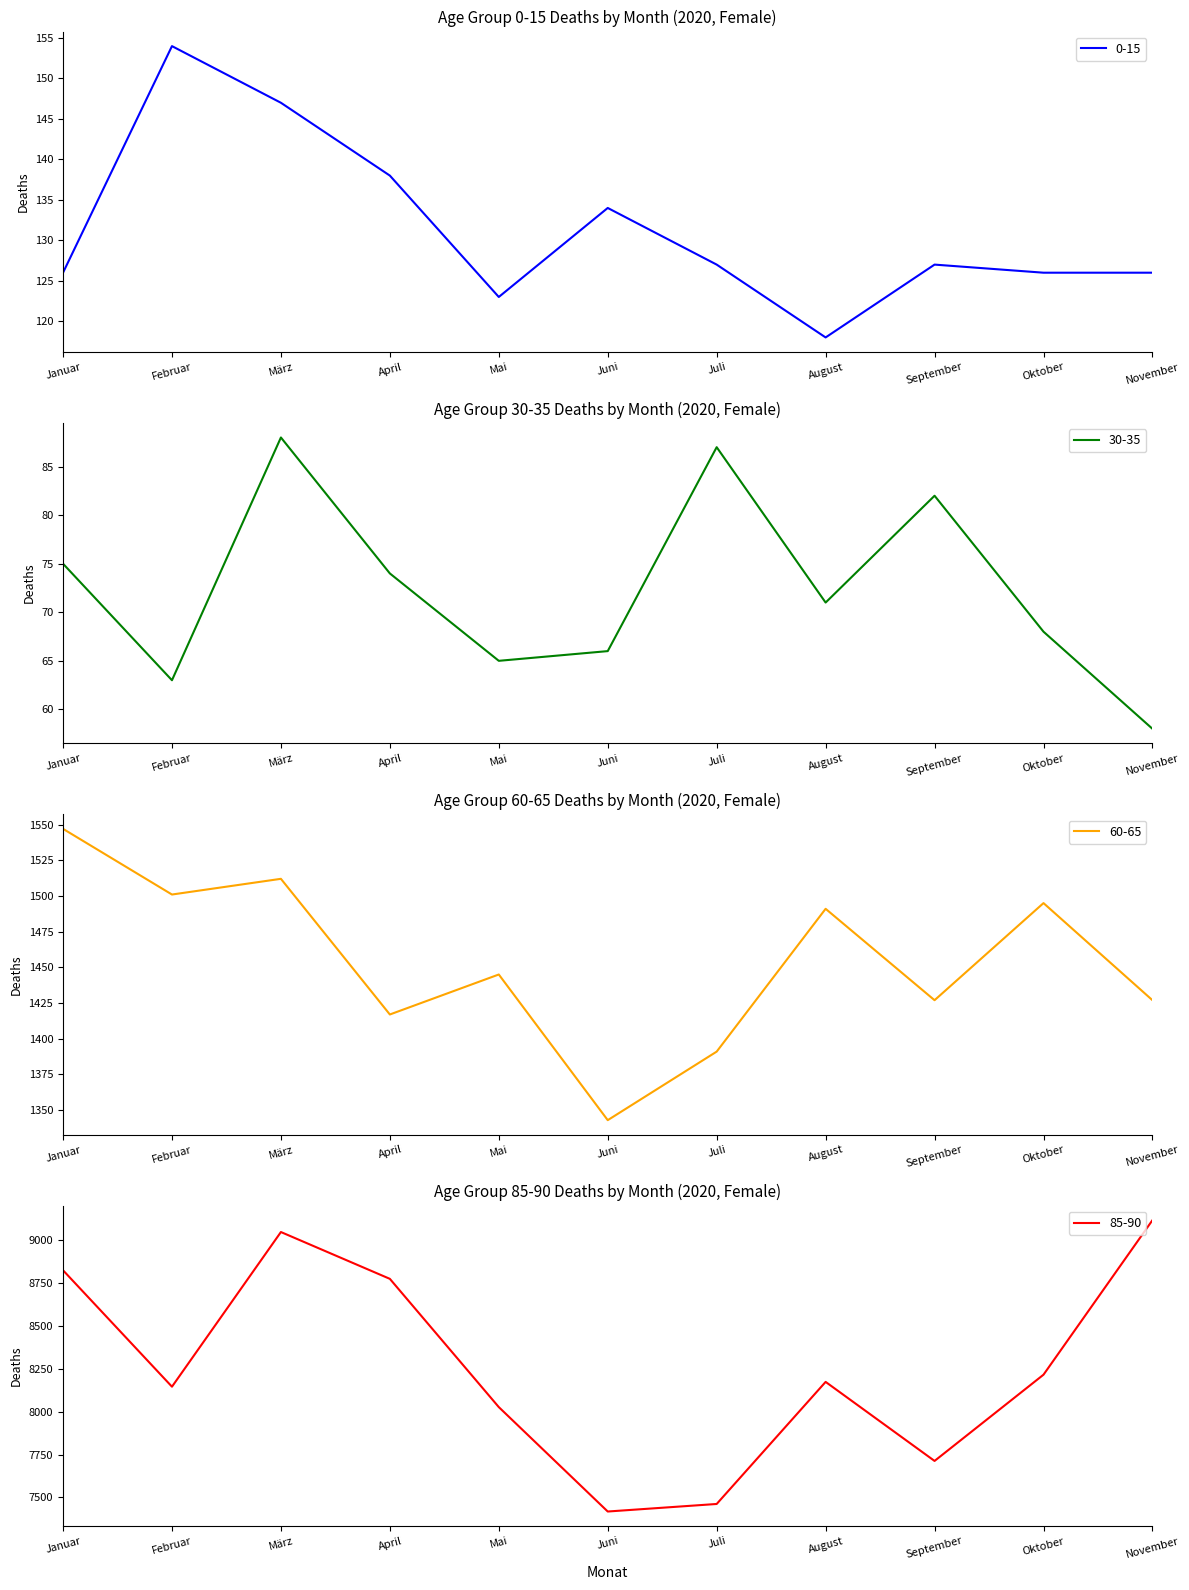

Which has a higher value, August or Mai?

Mai